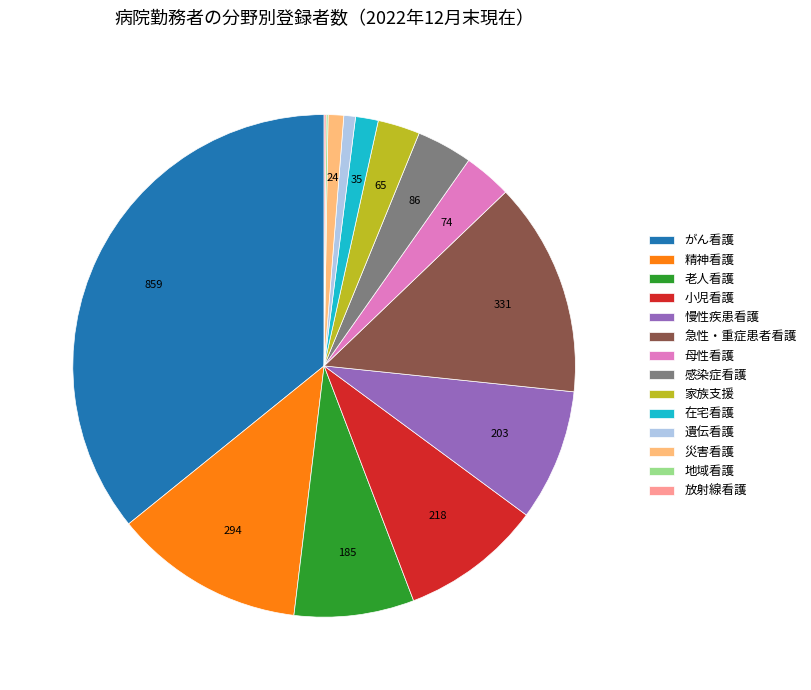

What is the ratio of the value at 災害看護 to the value at 家族支援?

0.4